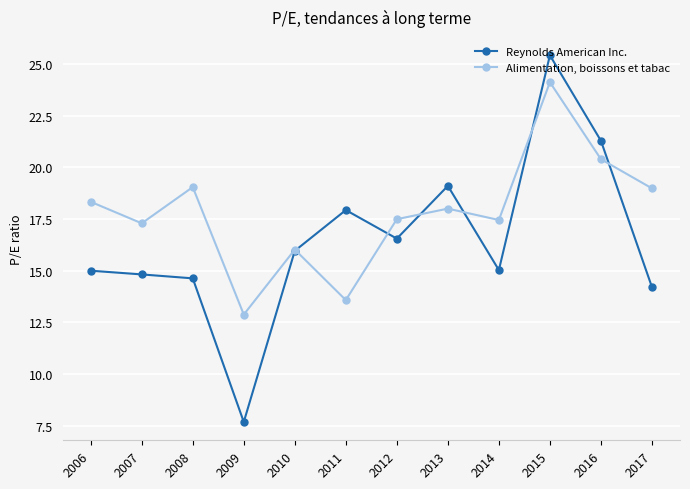

What are all the series names shown in the legend?

Reynolds American Inc., Alimentation, boissons et tabac